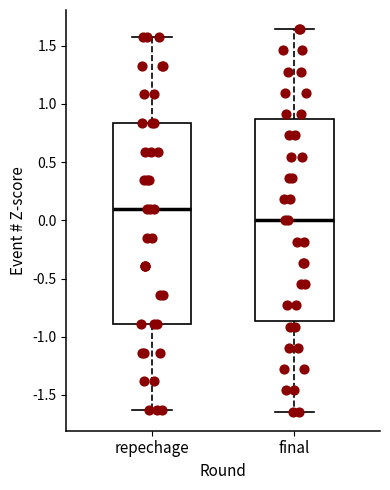

Which box's median line is the lowest?

final